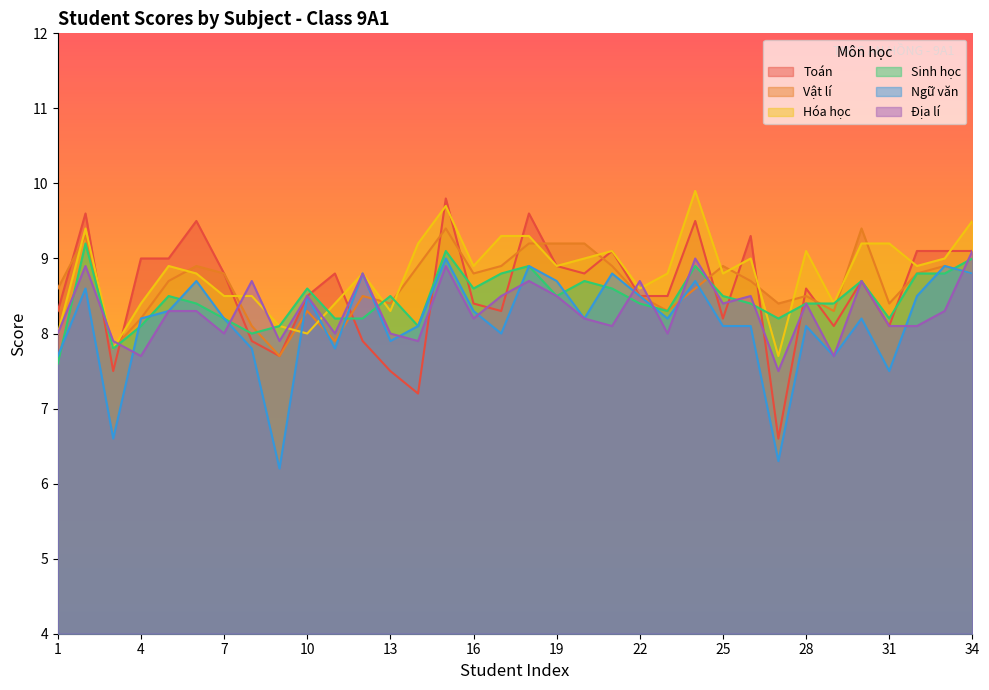

Reading left to right, what are all the values shown in this chart?

Toán: 8.3	9.6	7.5	9.0	9.0	9.5	8.8	7.9	7.7	8.5	8.8	7.9	7.5	7.2	9.8	8.4	8.3	9.6	8.9	8.8	9.1	8.5	8.5	9.5	8.2	9.3	6.6	8.6	8.1	8.7	8.1	9.1	9.1	9.1
Vật lí: 8.6	9.3	7.8	8.2	8.7	8.9	8.8	8.1	7.7	8.3	7.9	8.5	8.4	8.9	9.4	8.8	8.9	9.2	9.2	9.2	8.9	8.5	8.3	8.6	8.9	8.7	8.4	8.5	8.3	9.4	8.4	8.8	8.9	8.8
Hóa học: 8.0	9.4	7.8	8.4	8.9	8.8	8.5	8.5	8.1	8.0	8.4	8.8	8.3	9.2	9.7	8.9	9.3	9.3	8.9	9.0	9.1	8.6	8.8	9.9	8.8	9.0	7.7	9.1	8.4	9.2	9.2	8.9	9.0	9.5
Sinh học: 7.6	9.2	7.8	8.1	8.5	8.4	8.2	8.0	8.1	8.6	8.2	8.2	8.5	8.1	9.1	8.6	8.8	8.9	8.5	8.7	8.6	8.4	8.3	8.9	8.5	8.4	8.2	8.4	8.4	8.7	8.2	8.8	8.8	9.0
Ngữ văn: 7.7	8.6	6.6	8.2	8.3	8.7	8.2	7.8	6.2	8.5	7.8	8.8	7.9	8.1	9.0	8.3	8.0	8.9	8.7	8.2	8.8	8.5	8.2	8.7	8.1	8.1	6.3	8.1	7.7	8.2	7.5	8.5	8.9	8.8
Địa lí: 8.0	8.9	7.9	7.7	8.3	8.3	8.0	8.7	7.9	8.5	8.0	8.8	8.0	7.9	8.9	8.2	8.5	8.7	8.5	8.2	8.1	8.7	8.0	9.0	8.4	8.5	7.5	8.4	7.7	8.7	8.1	8.1	8.3	9.1